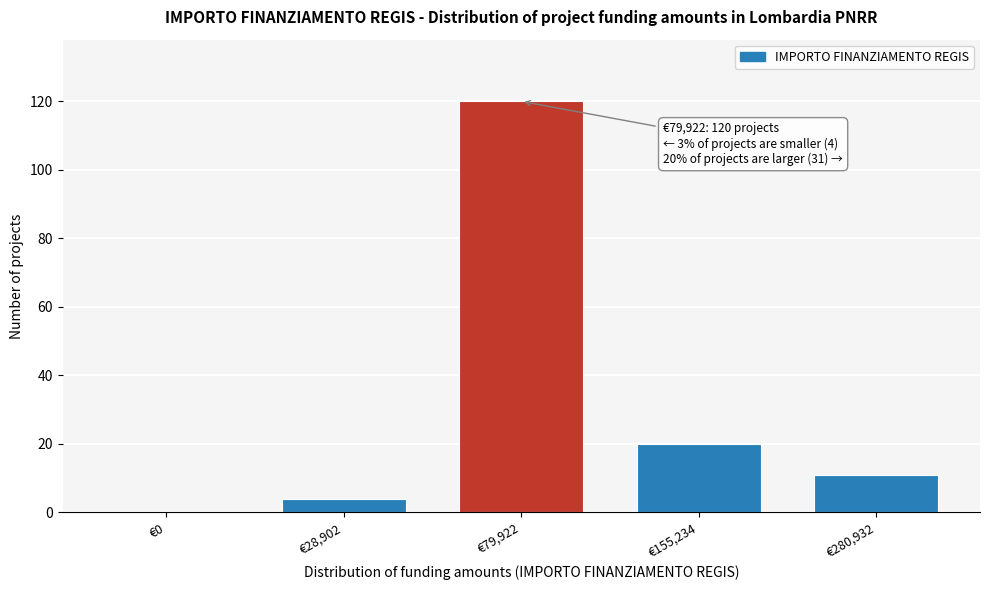

Reading left to right, extract all data points from this chart.

€0=0	€28,902=4	€79,922=120	€155,234=20	€280,932=11